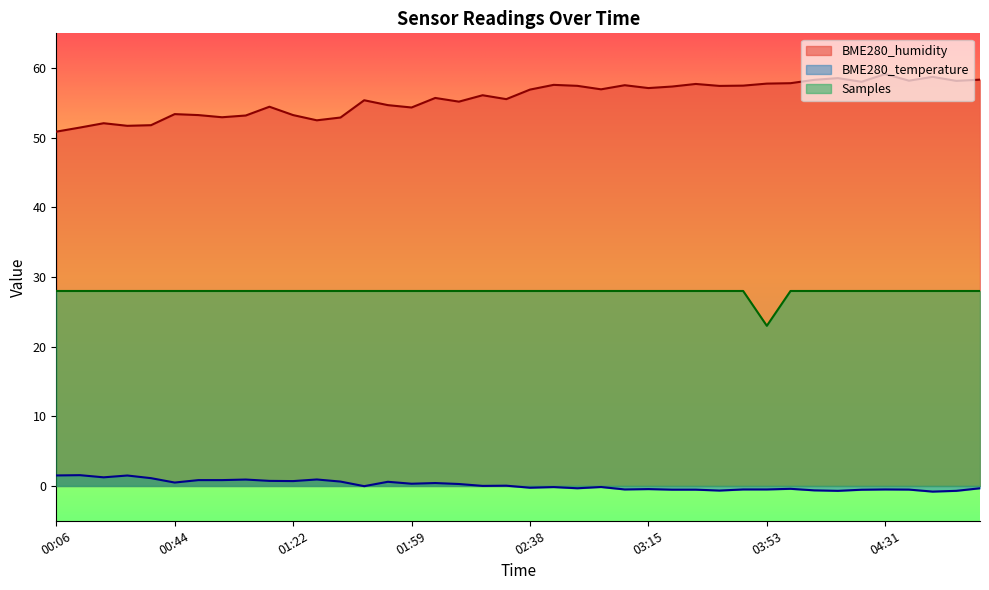

Where is Samples nearest to the value 25?

03:53